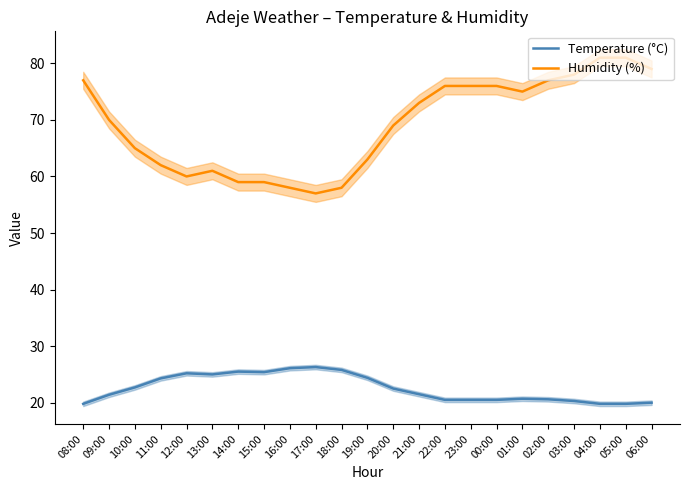

List the series in order of their peak value, lowest first.

Temperature (°C), Humidity (%)